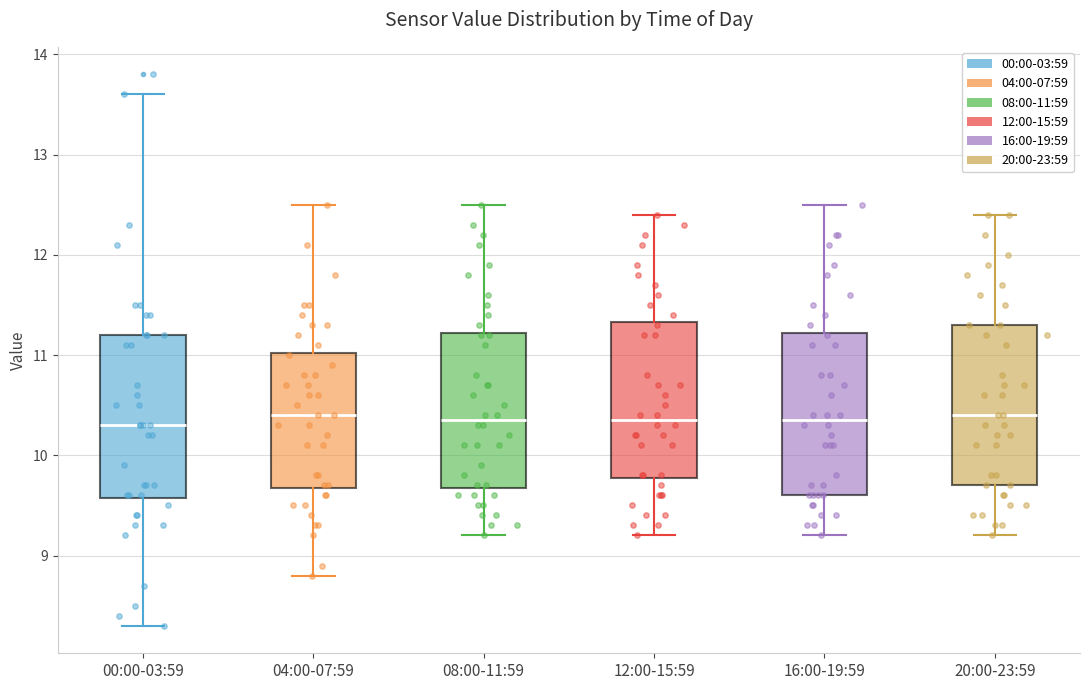

Reading left to right, read every box against the y-axis: the position of its median line, the range the box covers, and the ends of its whiskers. The values are not printed on the chart, so give them approximately, as read against the axis.

00:00-03:59: median 10.3, box 9.6 to 11.2, whiskers 8.3 to 13.6
04:00-07:59: median 10.4, box 9.7 to 11.0, whiskers 8.8 to 12.5
08:00-11:59: median 10.4, box 9.7 to 11.2, whiskers 9.2 to 12.5
12:00-15:59: median 10.4, box 9.8 to 11.3, whiskers 9.2 to 12.4
16:00-19:59: median 10.4, box 9.6 to 11.2, whiskers 9.2 to 12.5
20:00-23:59: median 10.4, box 9.7 to 11.3, whiskers 9.2 to 12.4